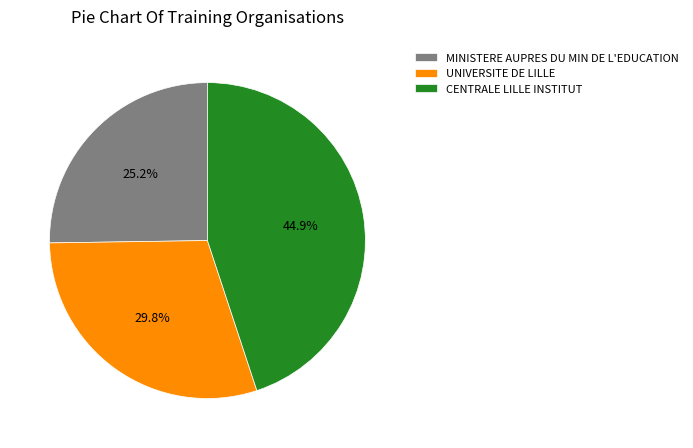

Which slice is the largest?

CENTRALE LILLE INSTITUT